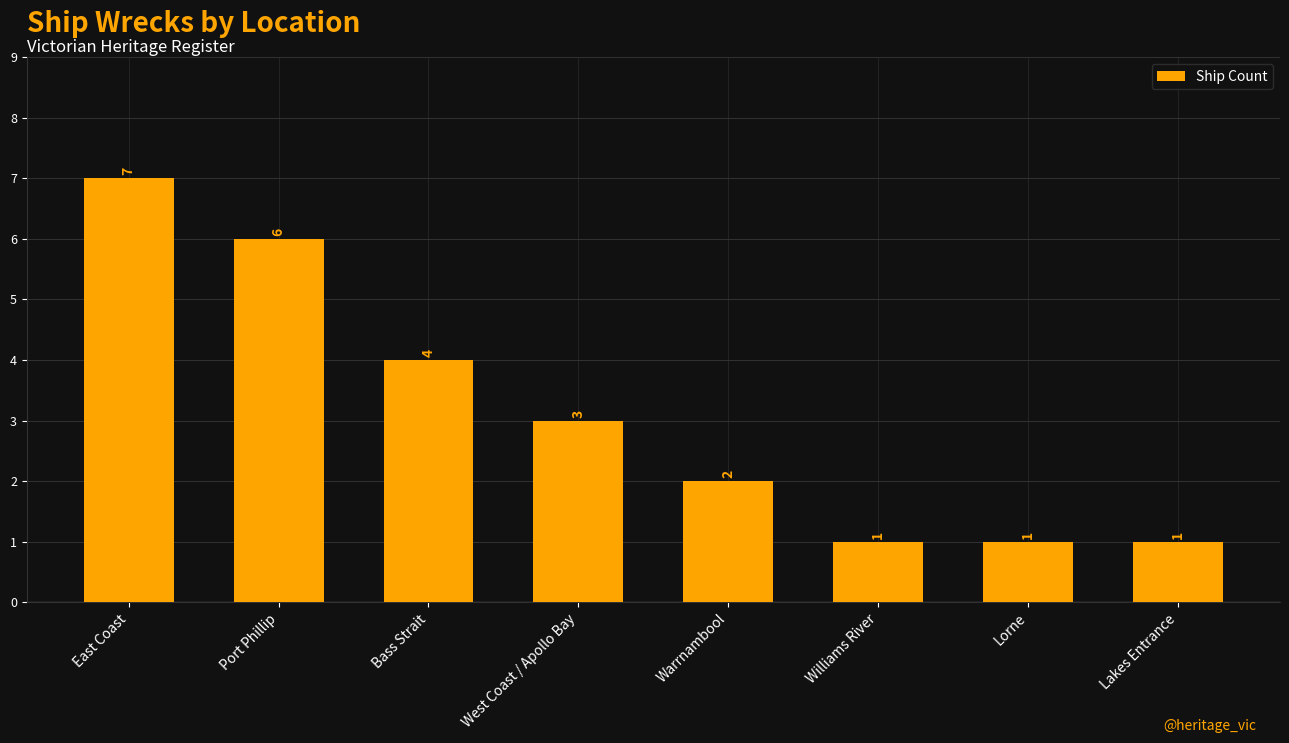

Between West Coast / Apollo Bay and Lakes Entrance, which is larger?

West Coast / Apollo Bay